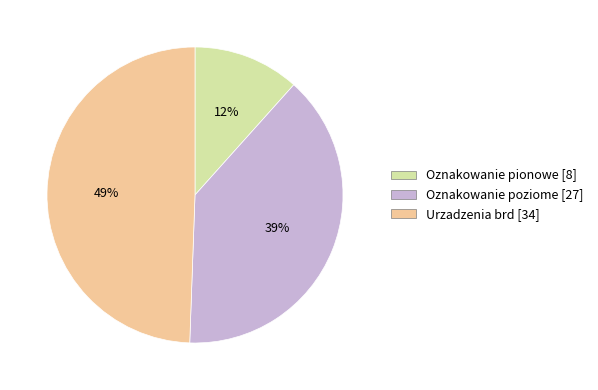

Rank the categories by value from lowest to highest.

Oznakowanie pionowe, Oznakowanie poziome, Urzadzenia brd